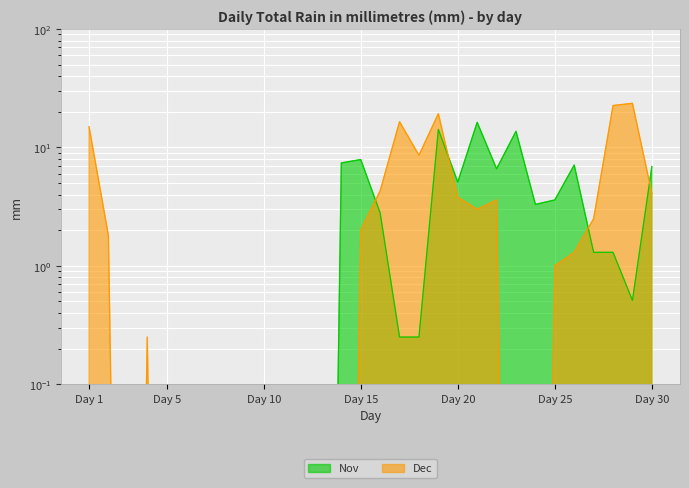

What is the value of the Nov point at the 25th from the left?

3.6